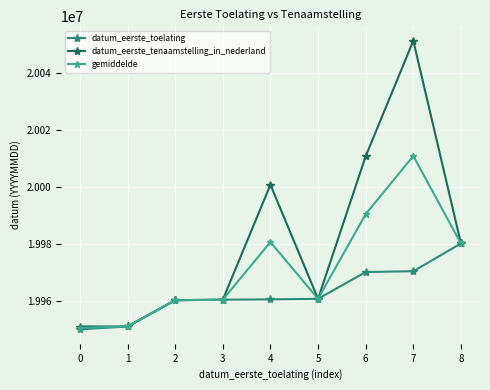

What is the value of the gemiddelde point at the 2nd from the left?

19951012